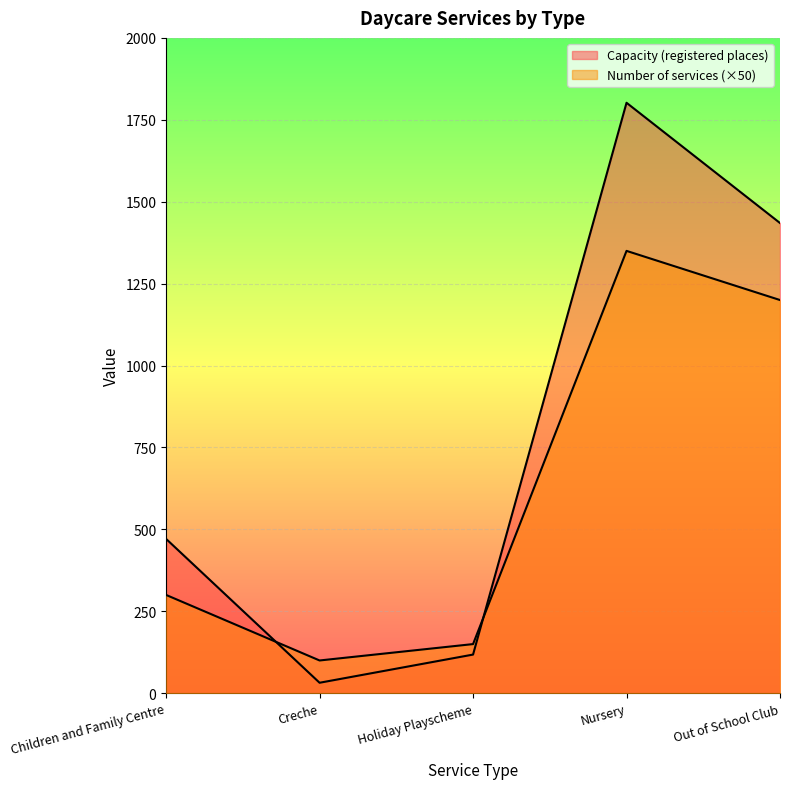

List the labels in order of Number of services value, smallest first.

Creche, Holiday Playscheme, Children and Family Centre, Out of School Club, Nursery